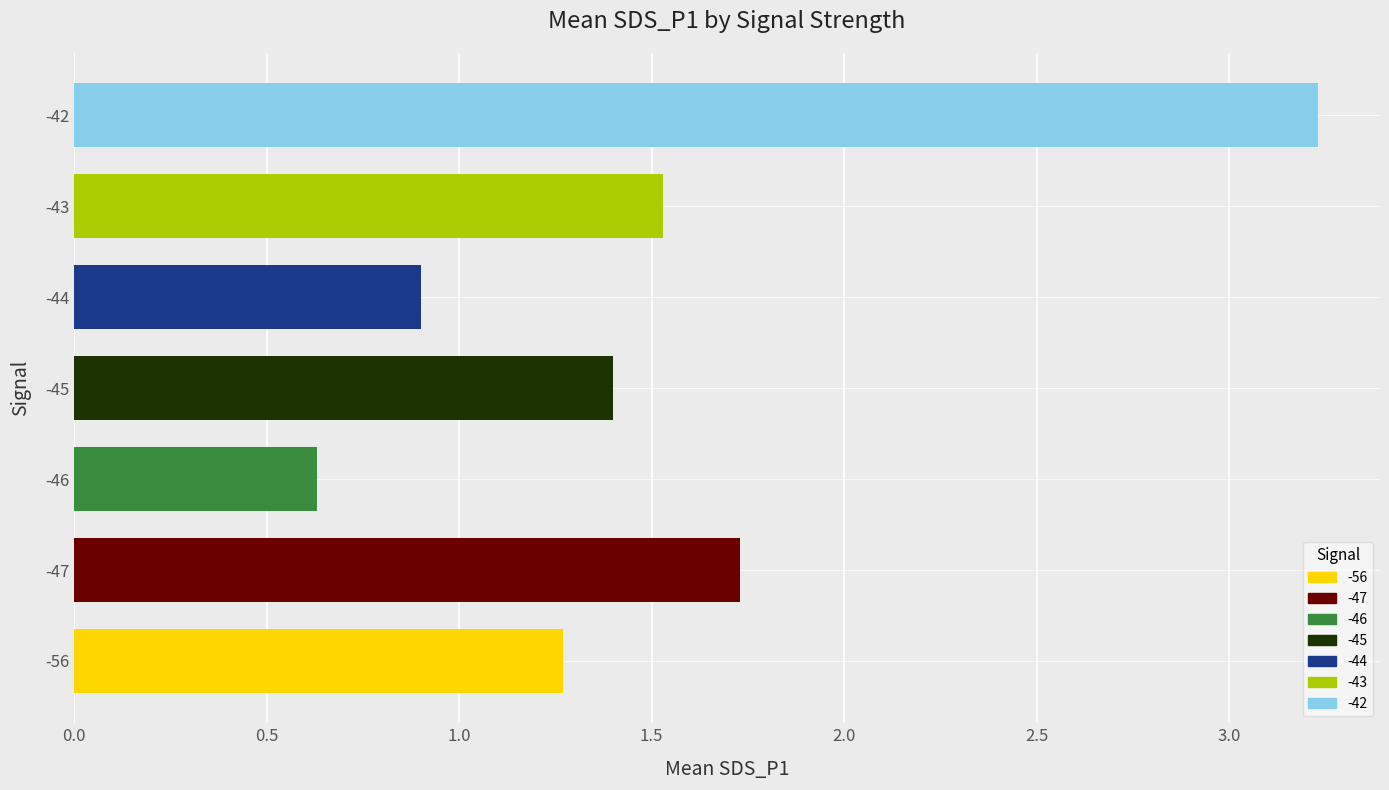

What is the sum of the values at -56 and -46?

1.9